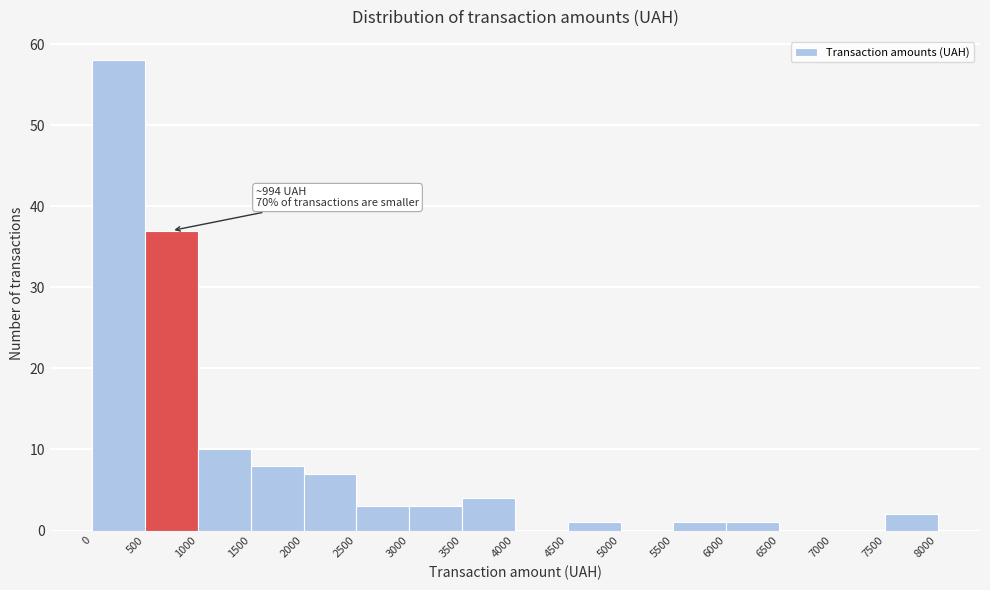

Which range on the x-axis has the tallest bar?

0 to 500